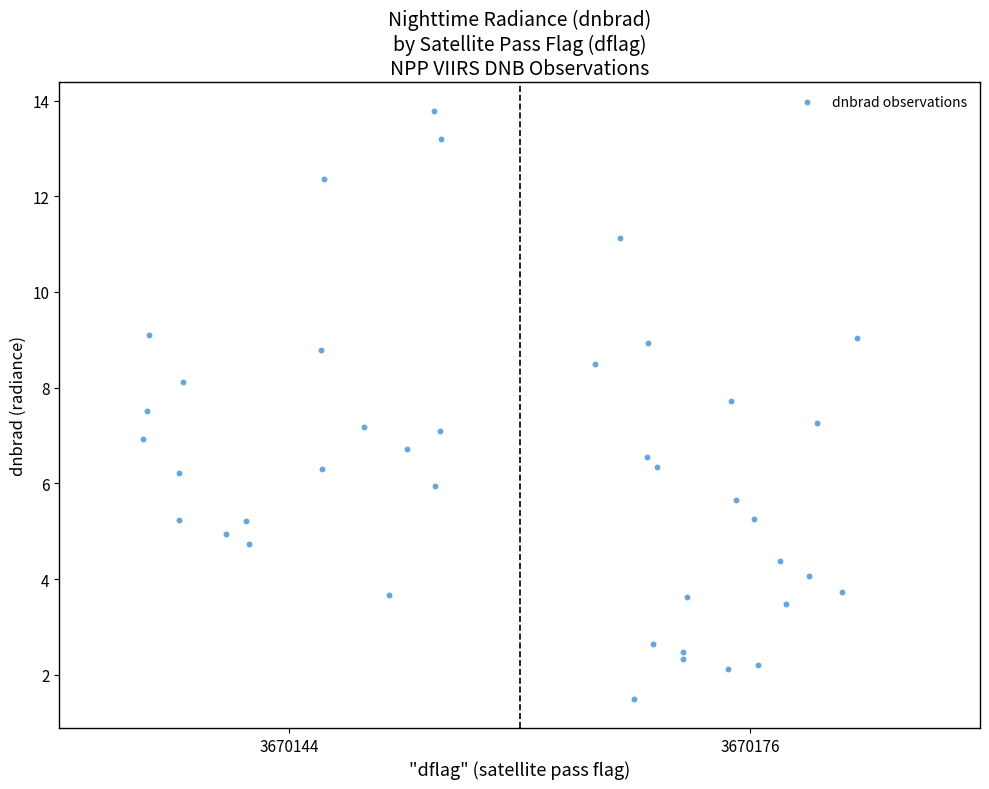

What is the range of Y values (max minus min)?

12.3